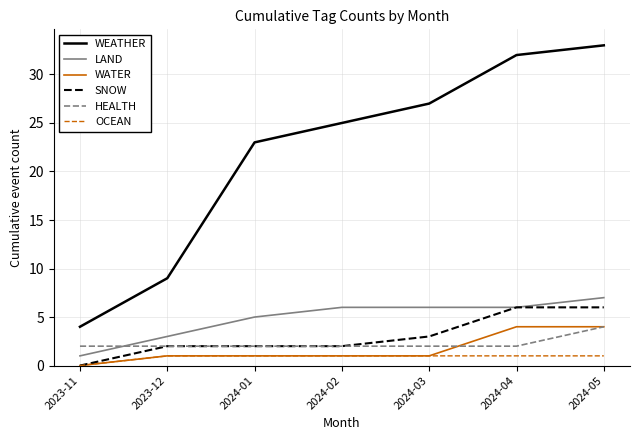

Is this an area chart (filled region under the line)?

No